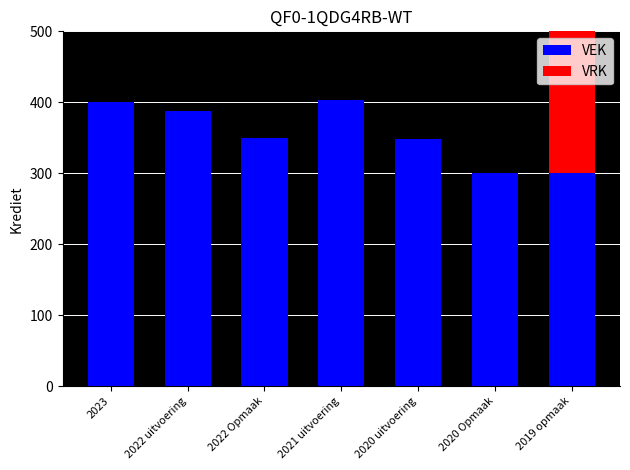

Is the value of VRK at 2020 uitvoering greater than the value of VEK at 2022 Opmaak?

No